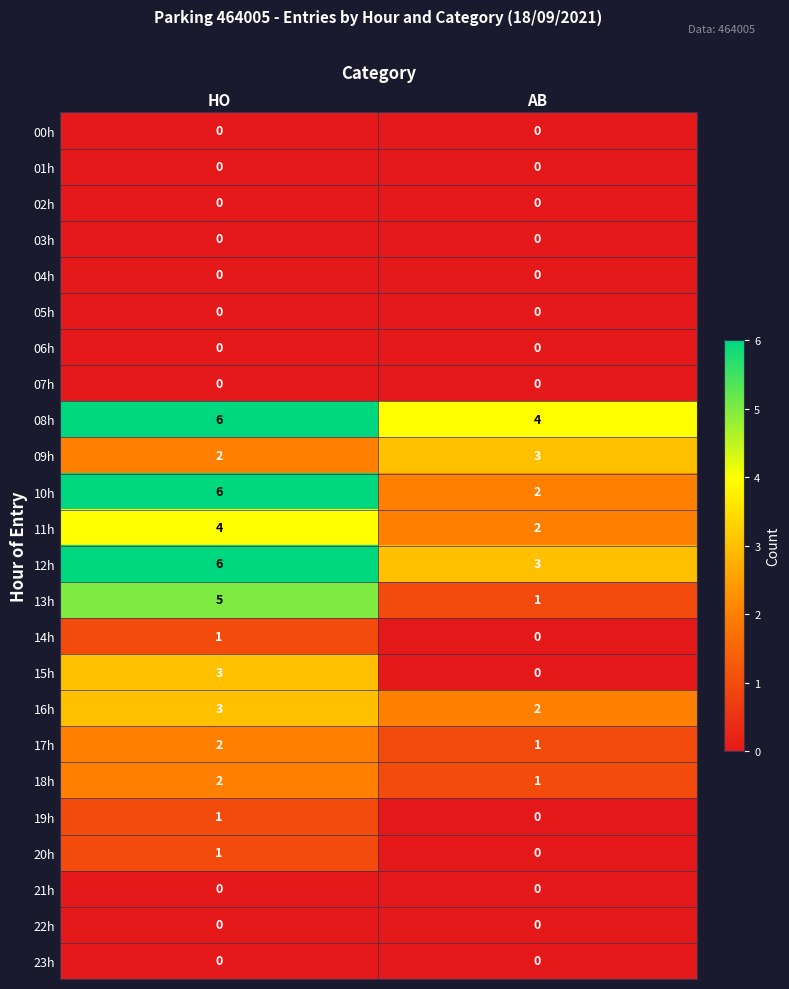

How many categories are shown in the chart?

2